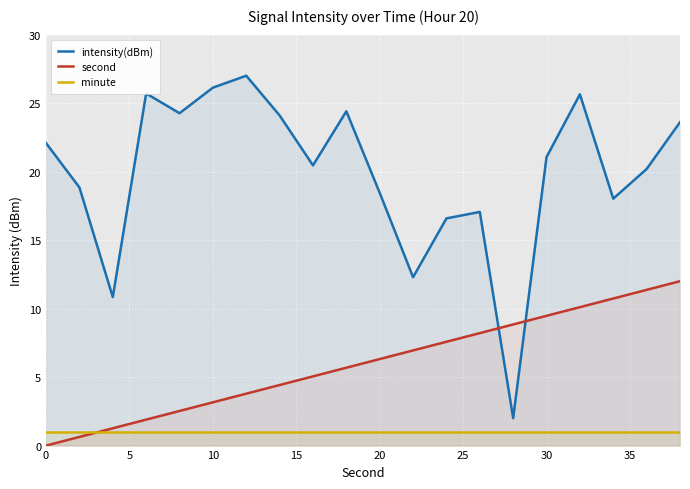

True or false: intensity(dBm) and second cross at least once.

True